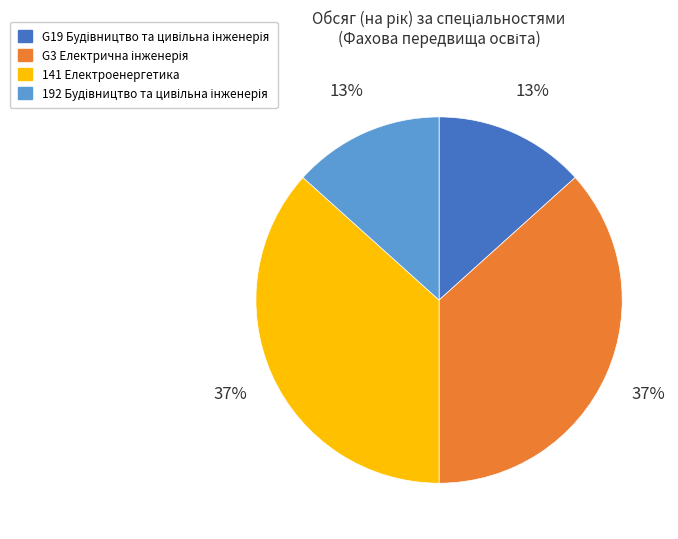

Is it true that 141 Електроенергетика is 37% of the pie?

True